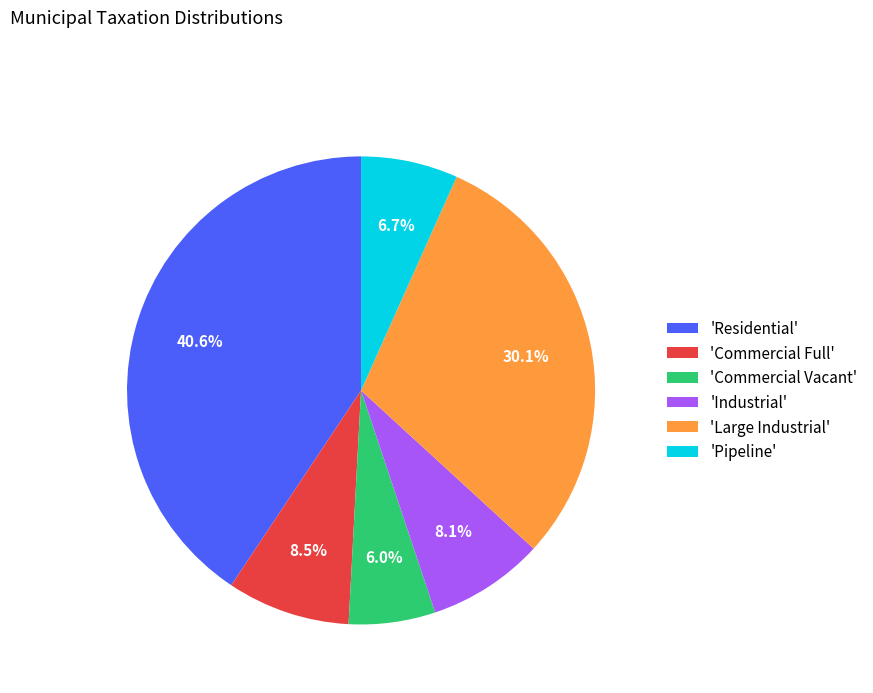

Is there a majority slice in this chart?

No